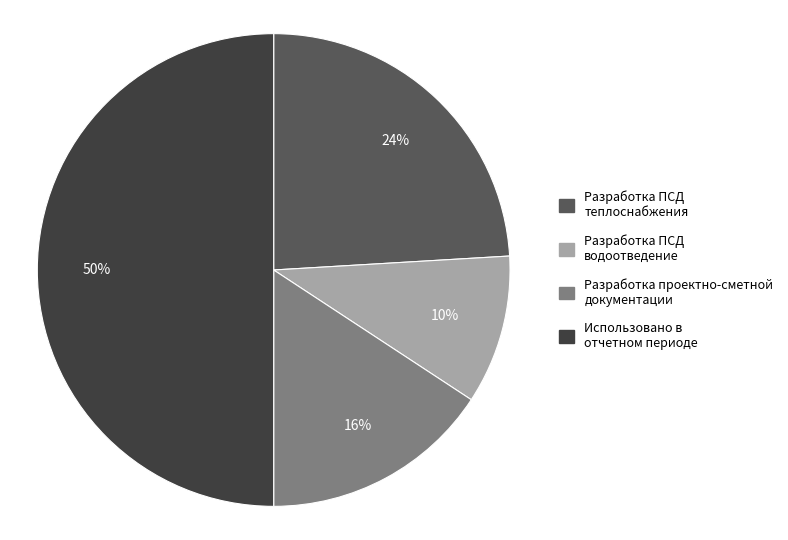

Does Разработка ПСД водоотведение represent more than half of the total?

No